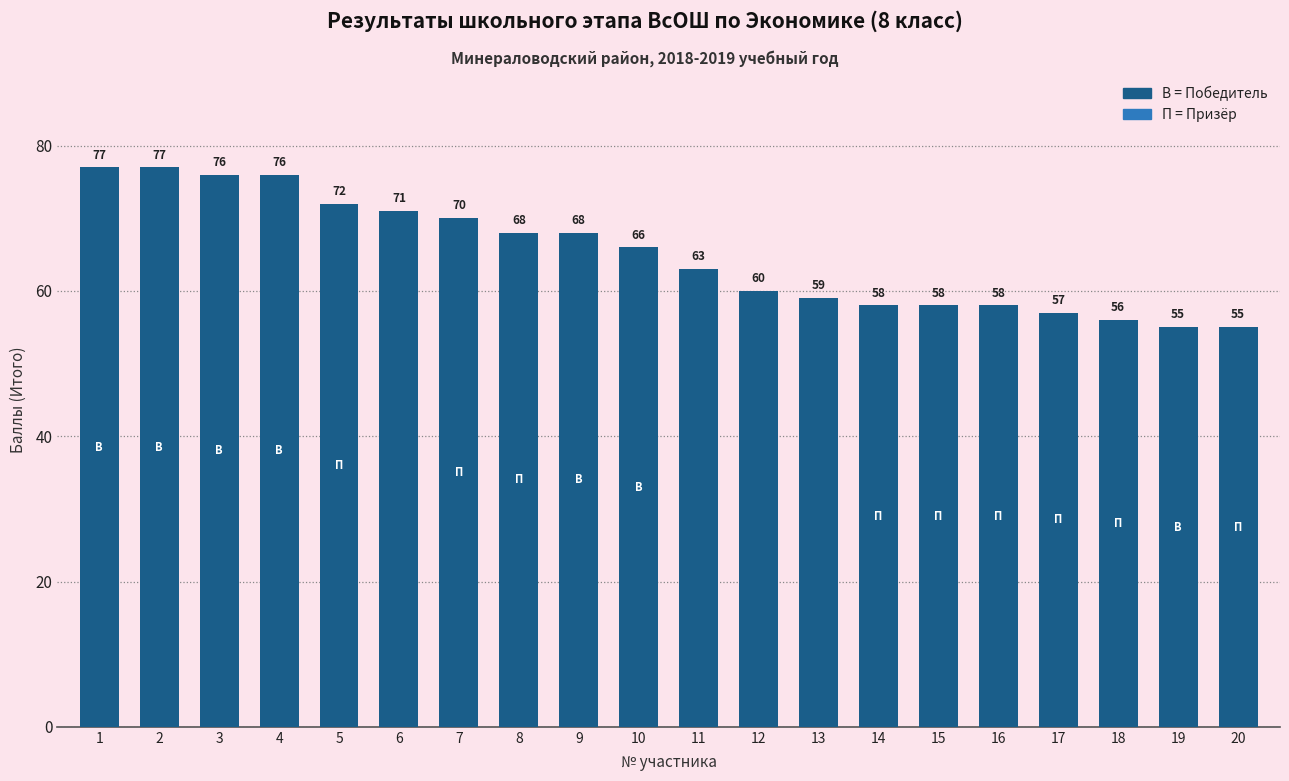

Where is the data nearest to the value 66?

10